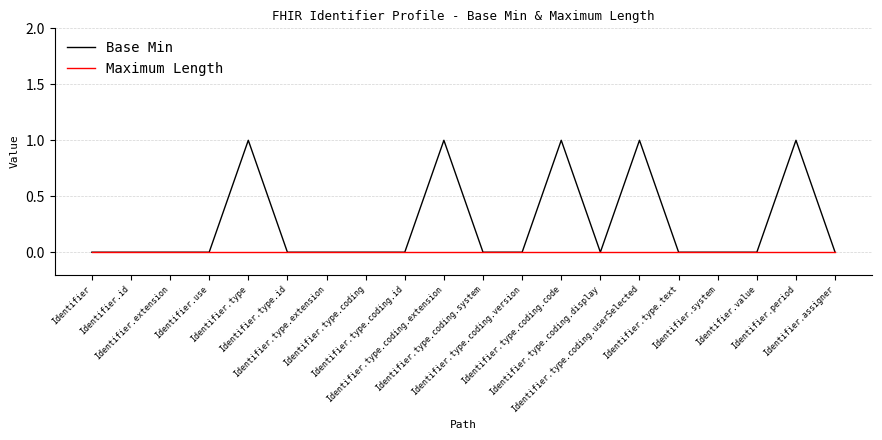

Is this an area chart (filled region under the line)?

No